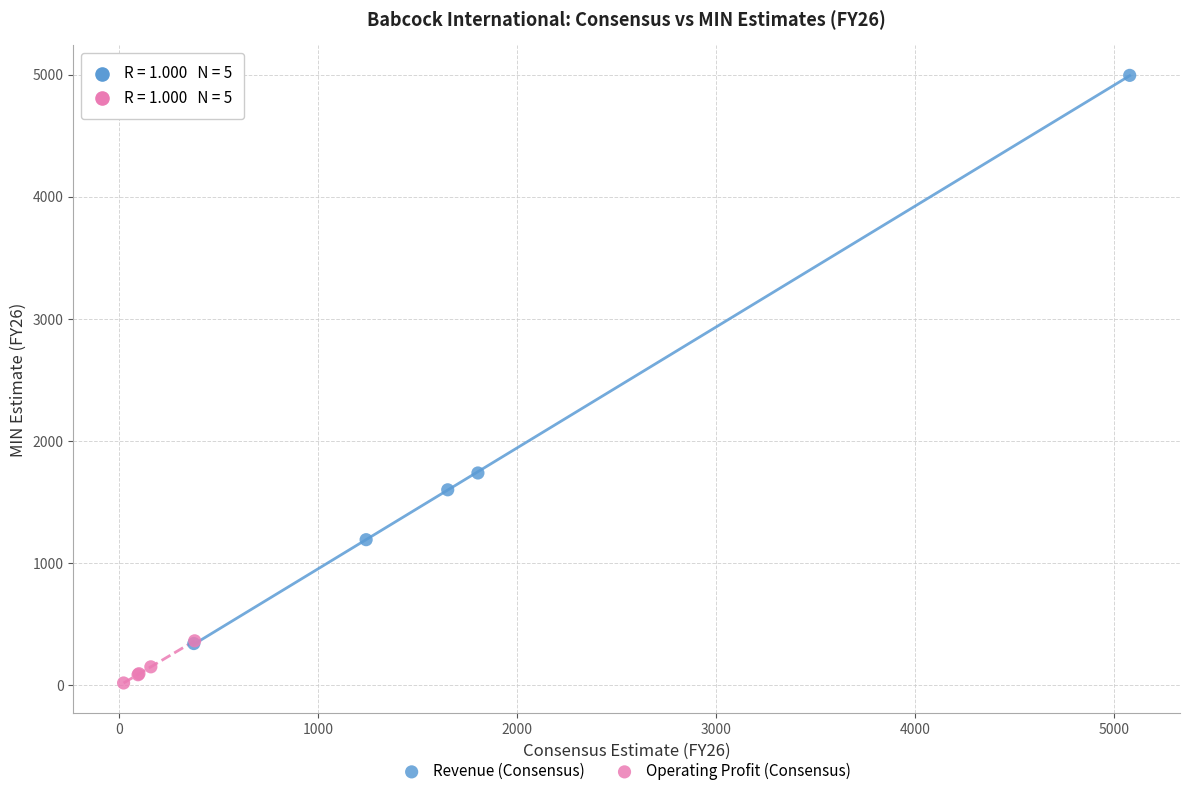

Which series has the widest spread of Y values?

Revenue (Consensus)